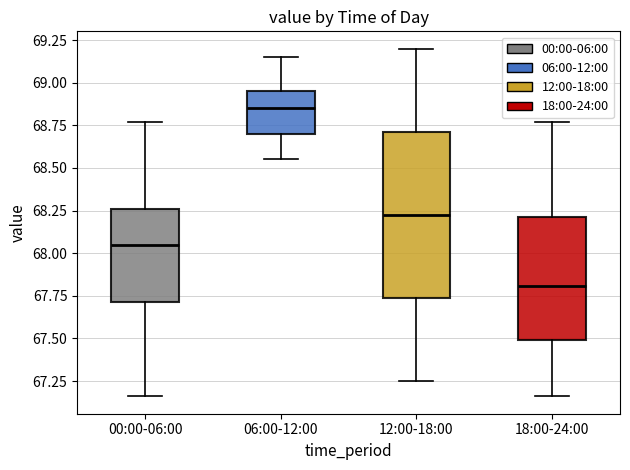

Where is the lower edge of the box for 06:00-12:00 on the y-axis? The values are not printed on the chart, so give them approximately, as read against the axis.

68.70